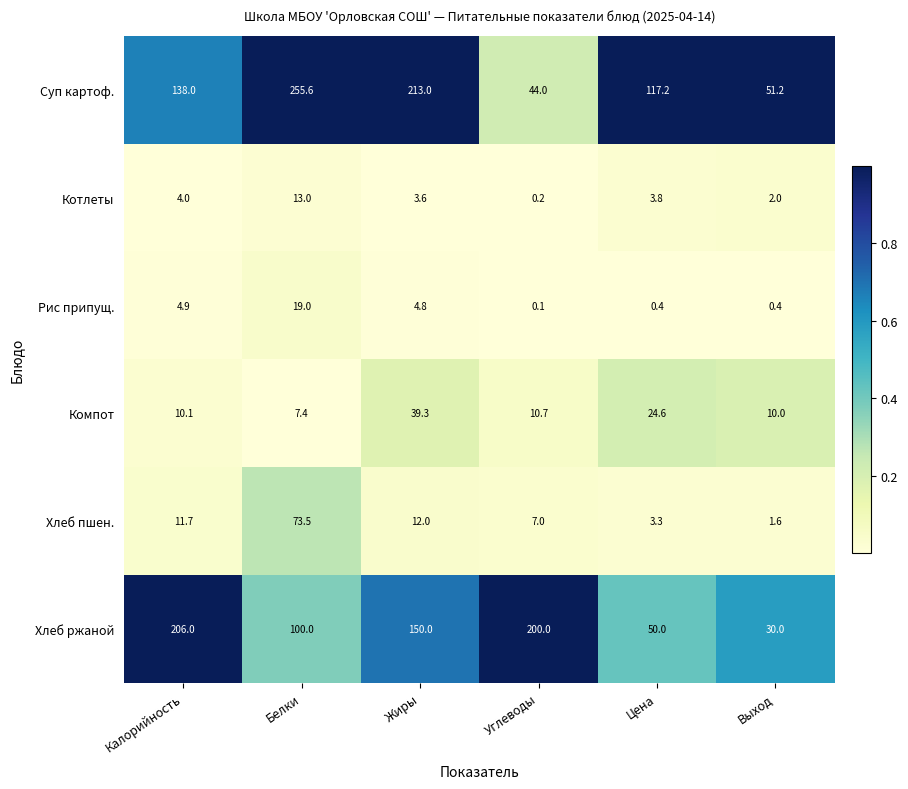

The value of Котлеты at Калорийность is 5.8. True or false?

False